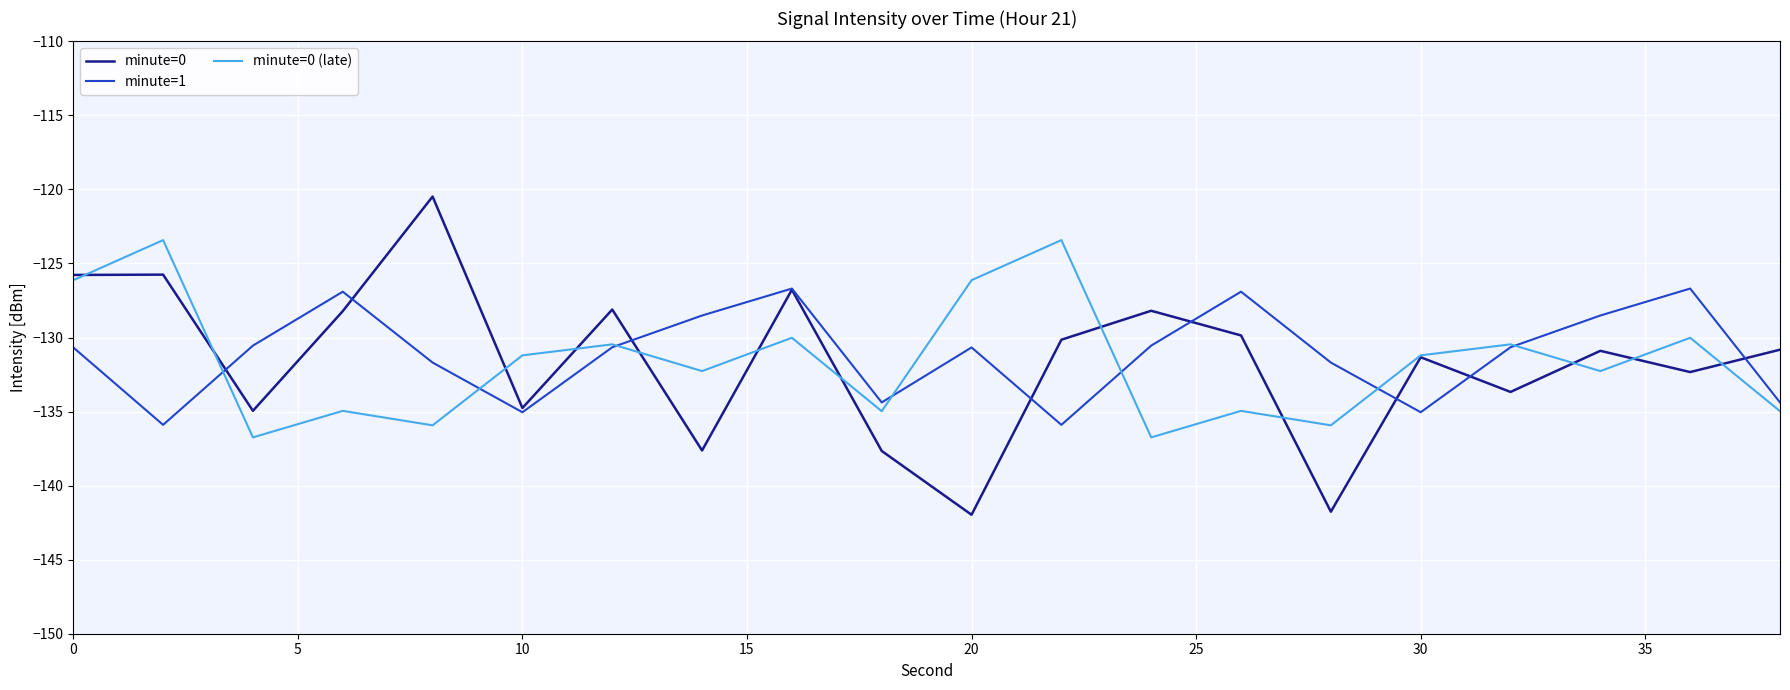

List the series in order of their peak value, lowest first.

minute=1, minute=0 (late), minute=0